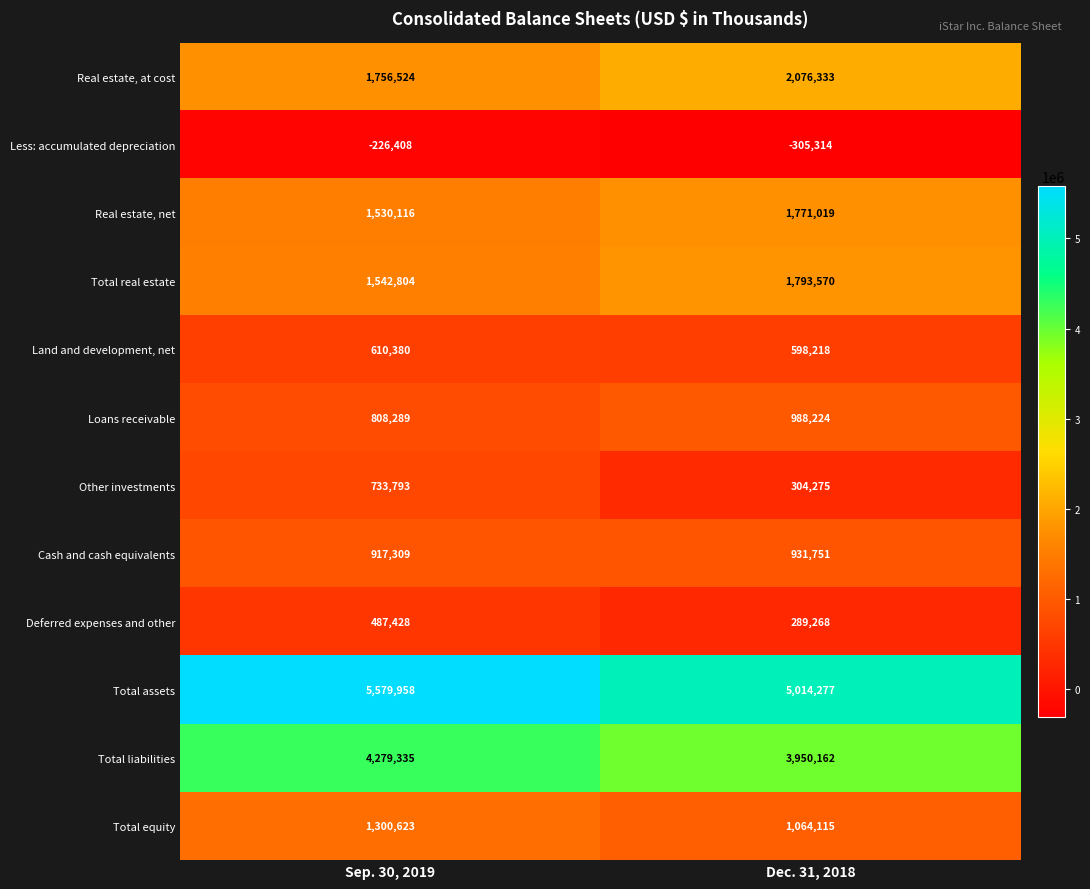

At how many categories does at least one series exceed 3218185?

2